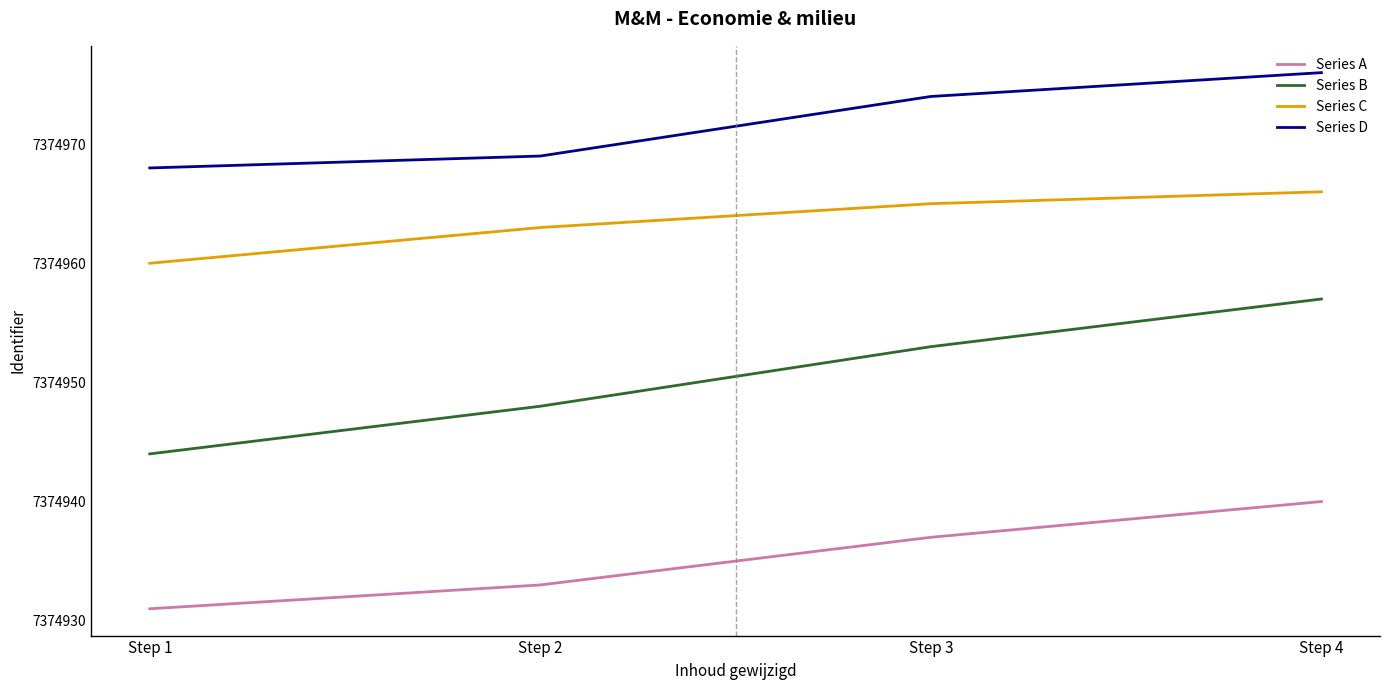

At how many categories does at least one series exceed 7374950?

4